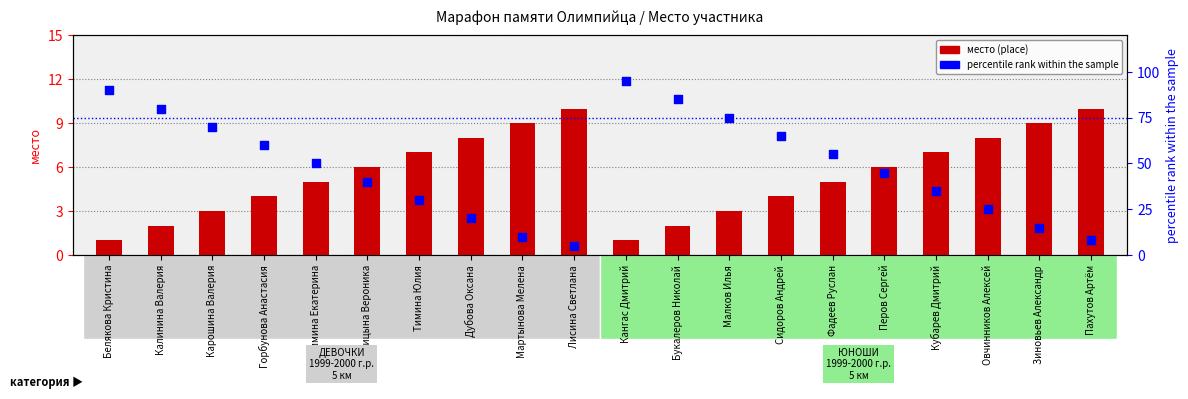

Which series contains the highest Y value?

percentile rank within the sample